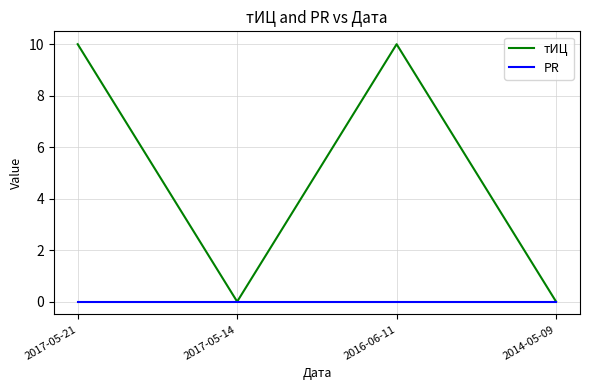

Rank the series by their maximum value, from highest to lowest.

тИЦ, PR